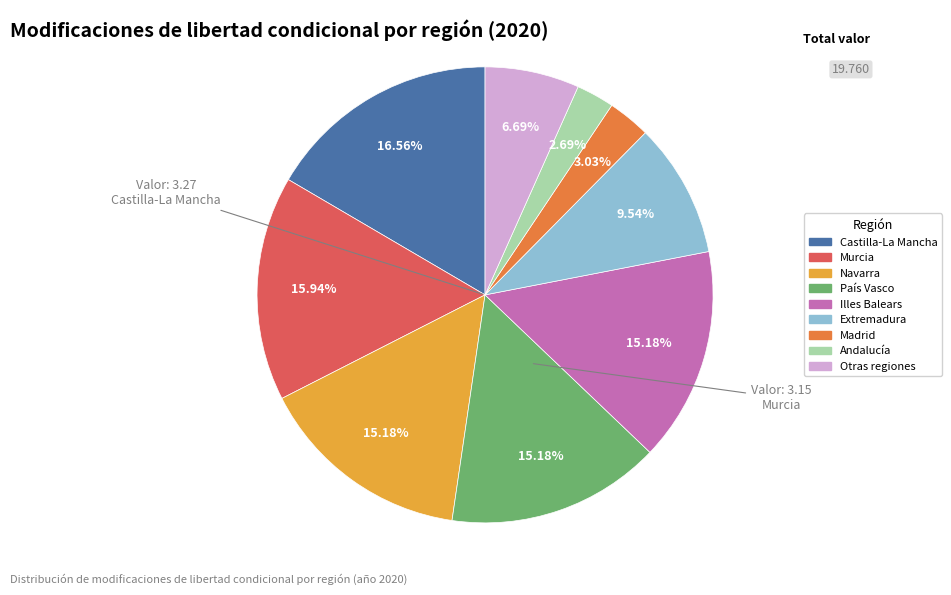

Is there any slice that represents more than half of the pie?

No